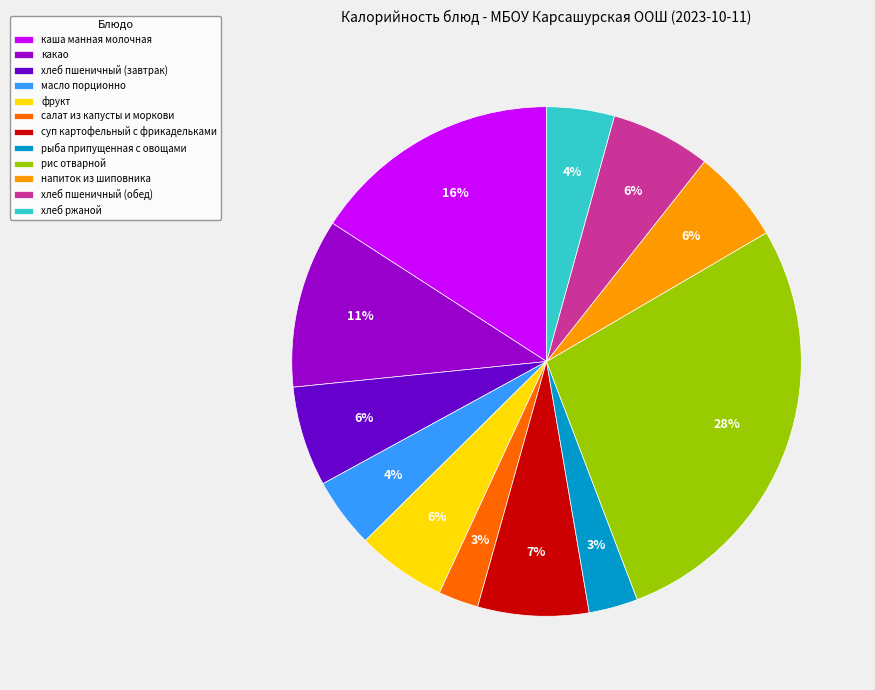

To the nearest percent, what is the difference between the largest and smallest slice percentages?

25%